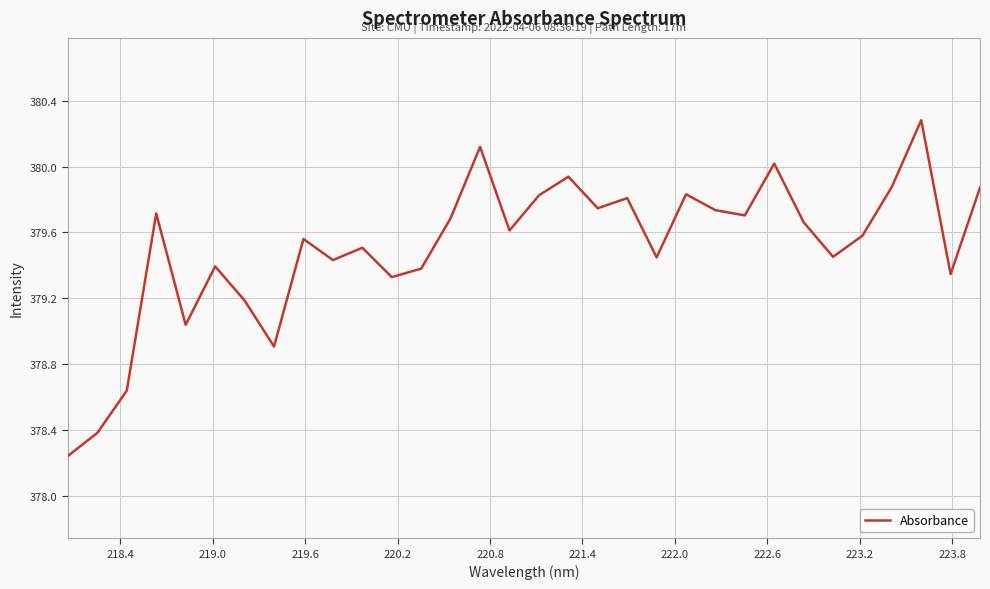

What is the maximum value shown in the chart?

380.3